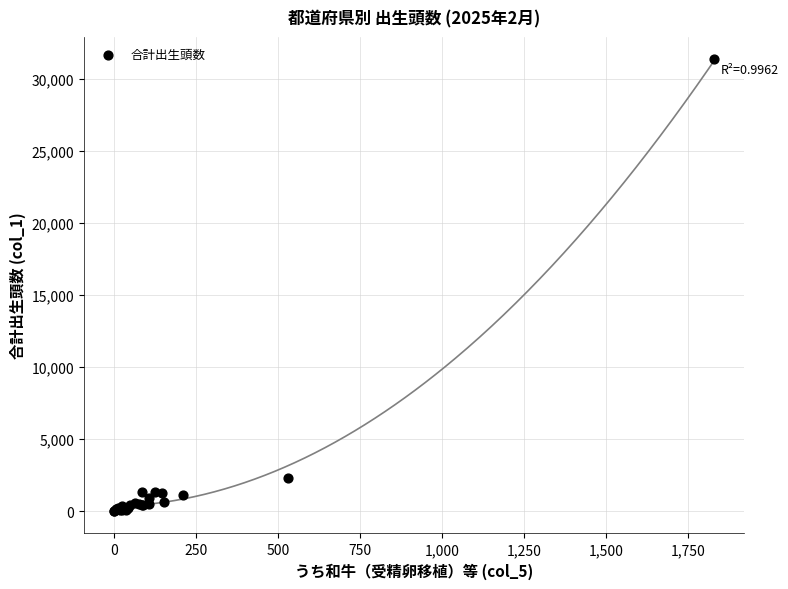

What Y value in the scatter plot is closest to 15690?

2305